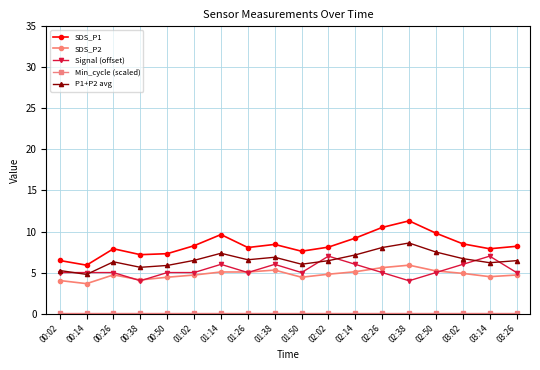

The value of Signal (offset) at 00:26 is 1.9. True or false?

False